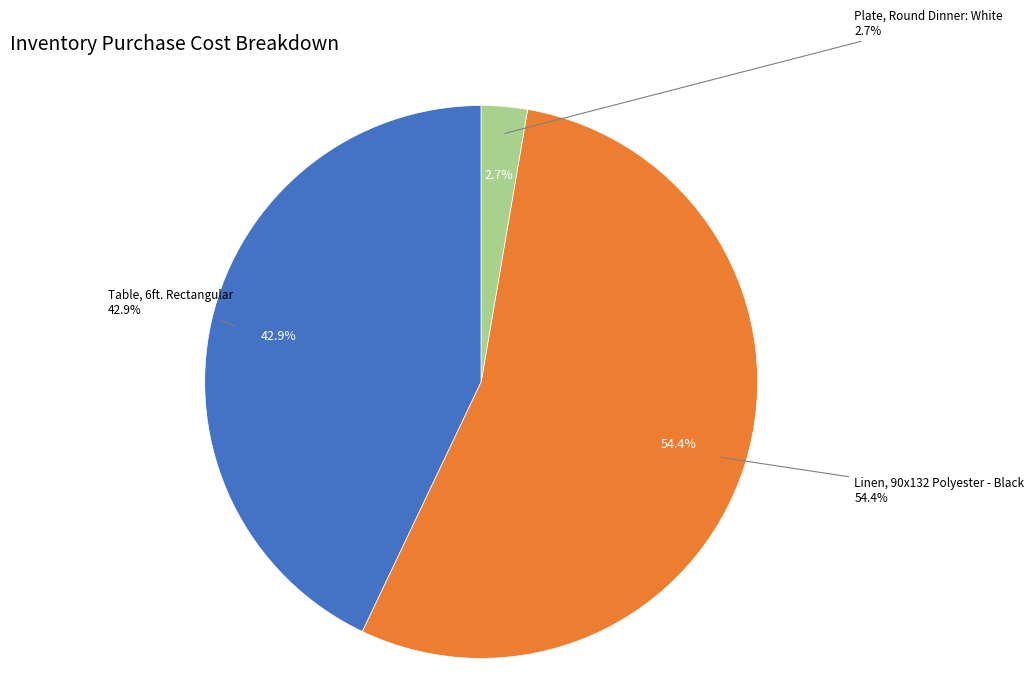

Between Plate, Round Dinner: White and Linen, 90x132 Polyester - Black, which is larger?

Linen, 90x132 Polyester - Black